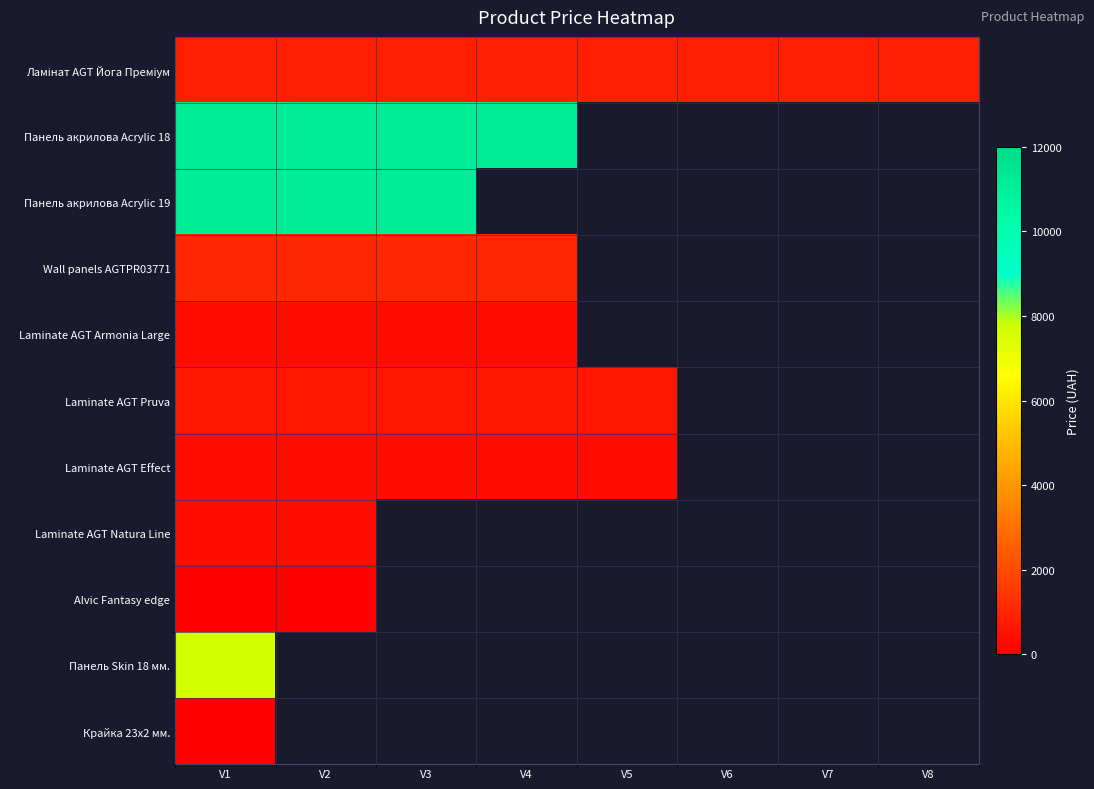

At which category is the sum across all series the highest?

V1